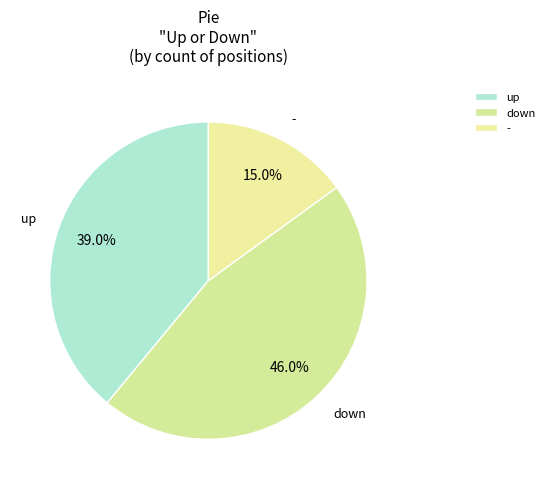

What percentage is NOT represented by down?

54.0%